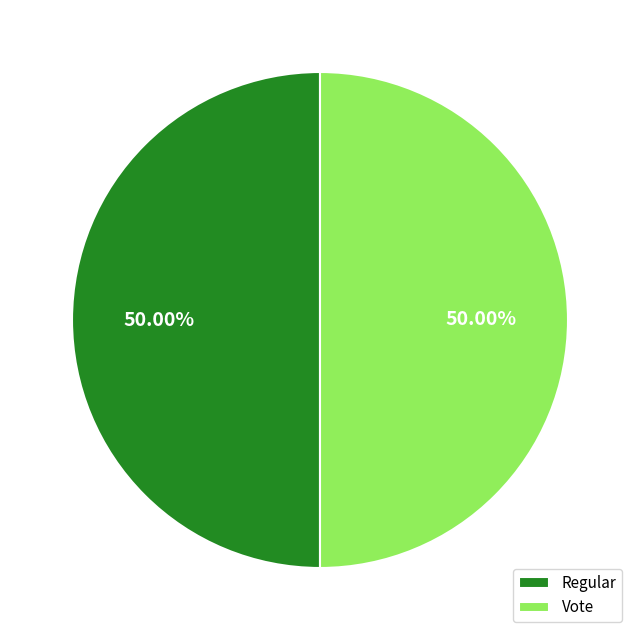

Do Vote and Regular together represent more than half of the pie?

Yes